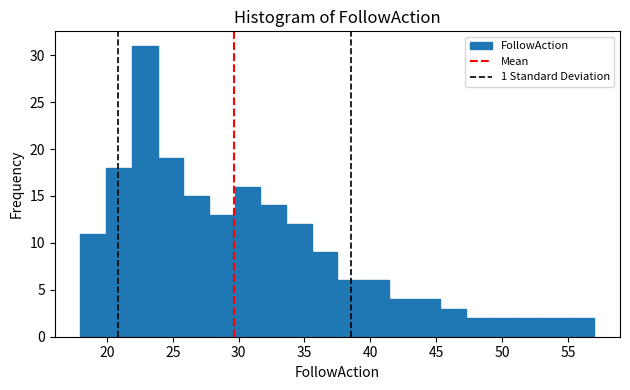

Around what value on the x-axis is the tallest bar? Give the approximate position of its centre, as read against the axis.

23.0